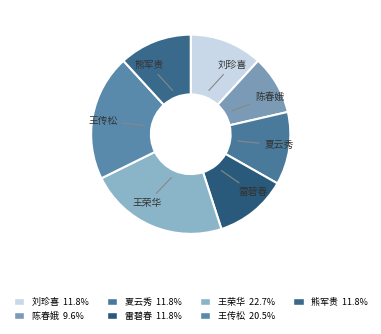

Which category has the smallest portion of the pie?

陈春娥